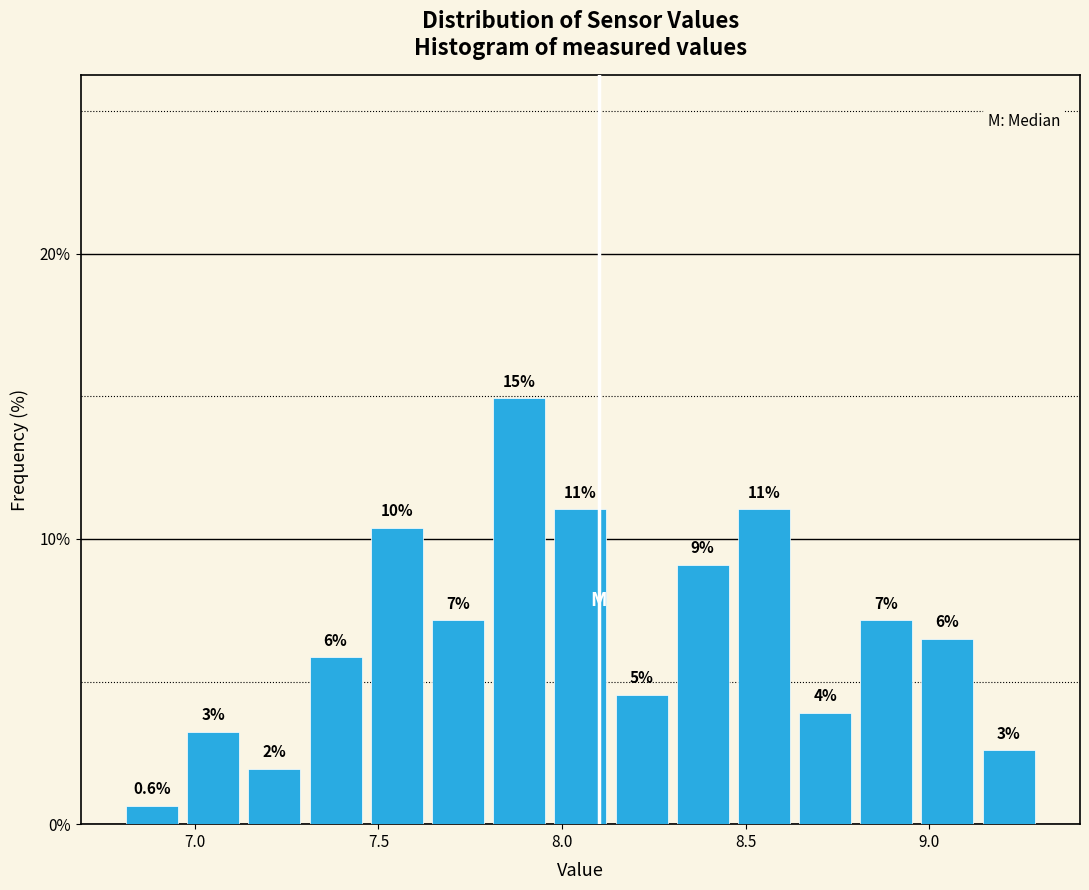

Read against the x-axis, roughly where is the centre of the tallest bar?

7.90